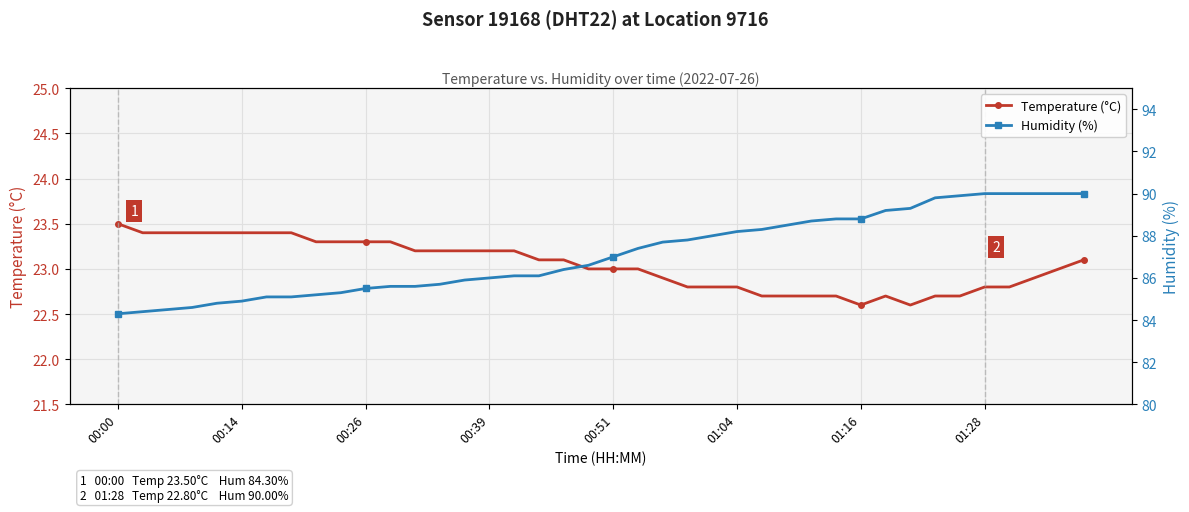

The value of Temperature (°C) at 17 is 23.1. True or false?

True